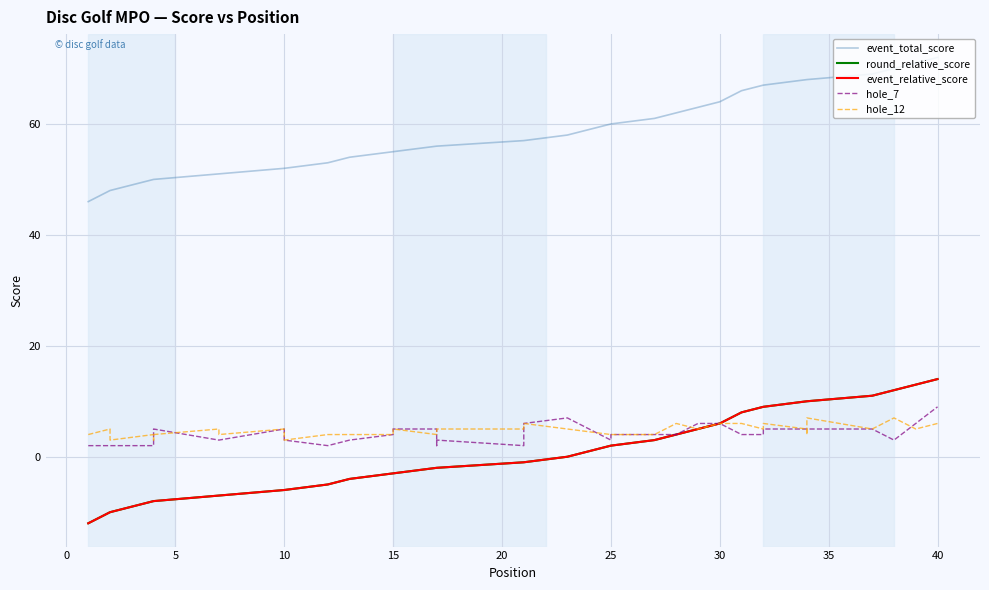

Which category has the highest value in the event_total_score series?

40